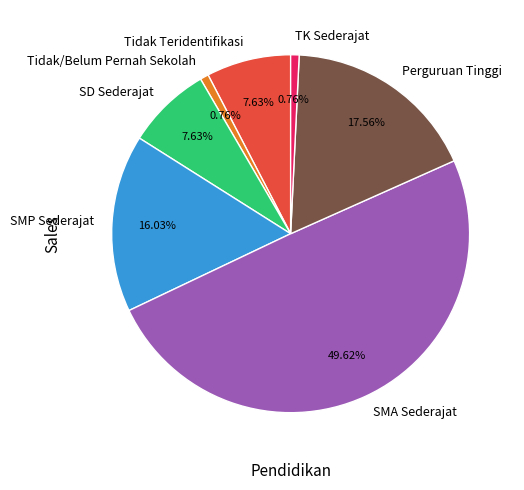

Is the sum of SD Sederajat and Tidak/Belum Pernah Sekolah greater than half?

No